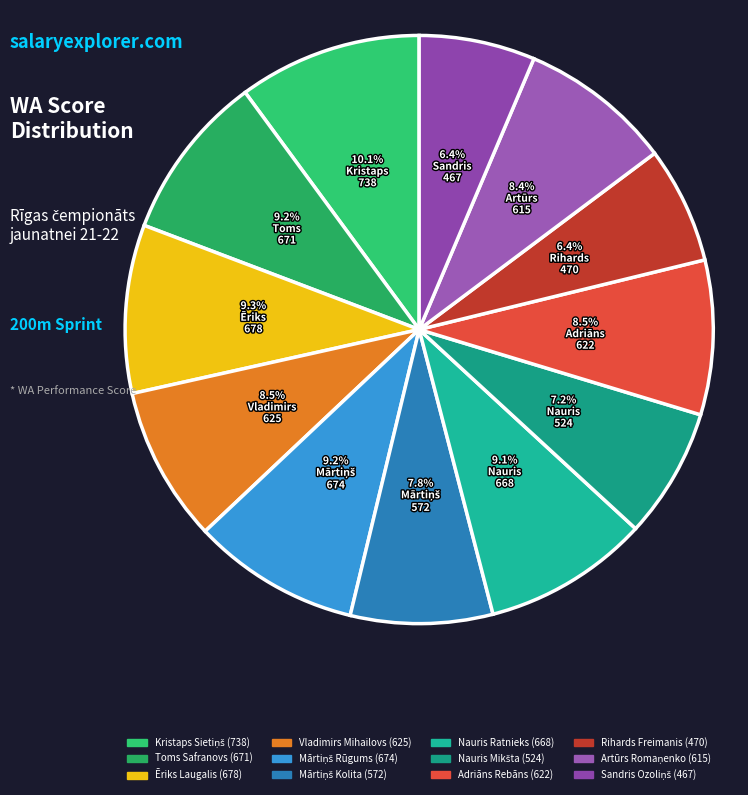

To the nearest percent, what is the difference between the largest and smallest slice percentages?

4%